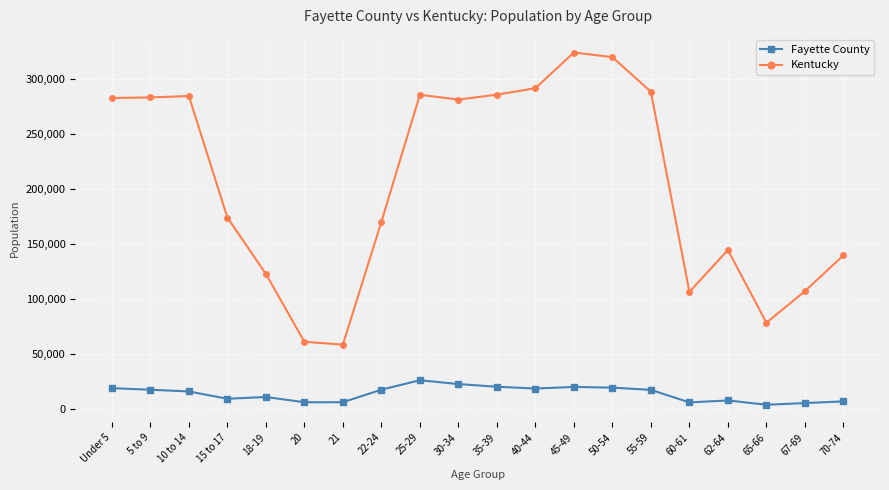

How many categories are shown in the chart?

20